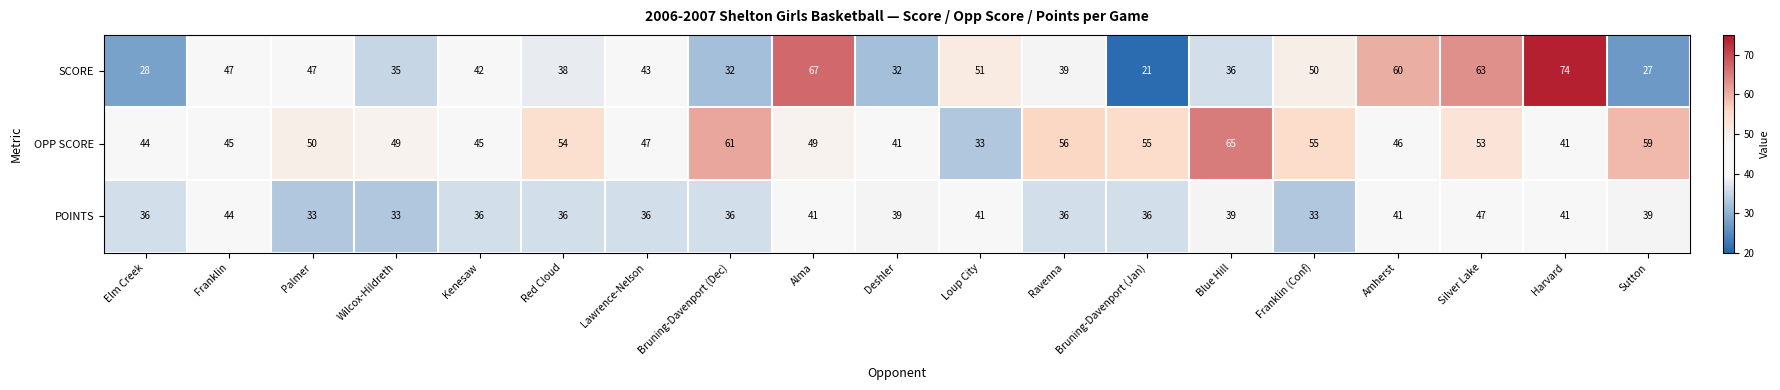

What is the smallest value displayed?

21